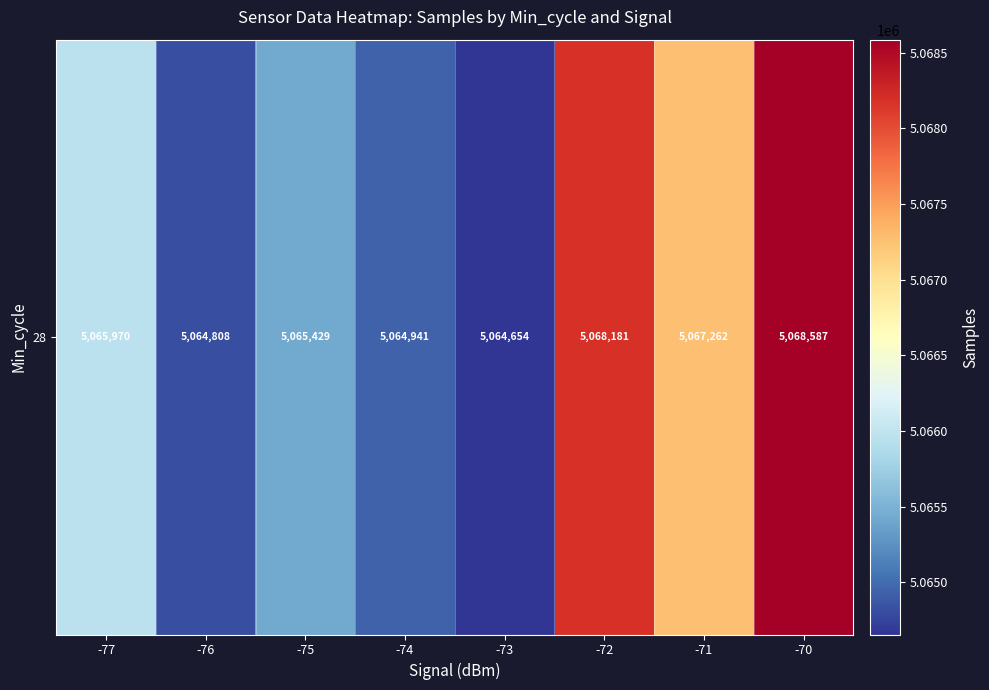

What is the difference between the maximum and minimum values?

3933